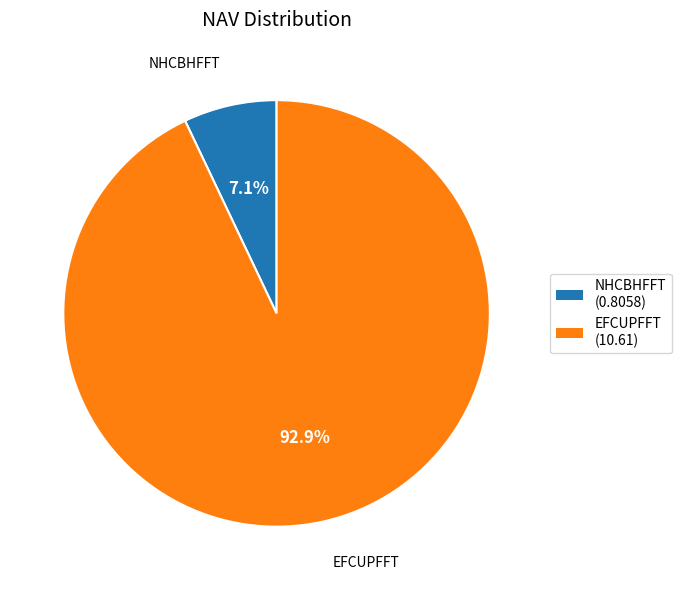

To the nearest percent, what is the difference between the EFCUPFFT and NHCBHFFT slice percentages?

86%